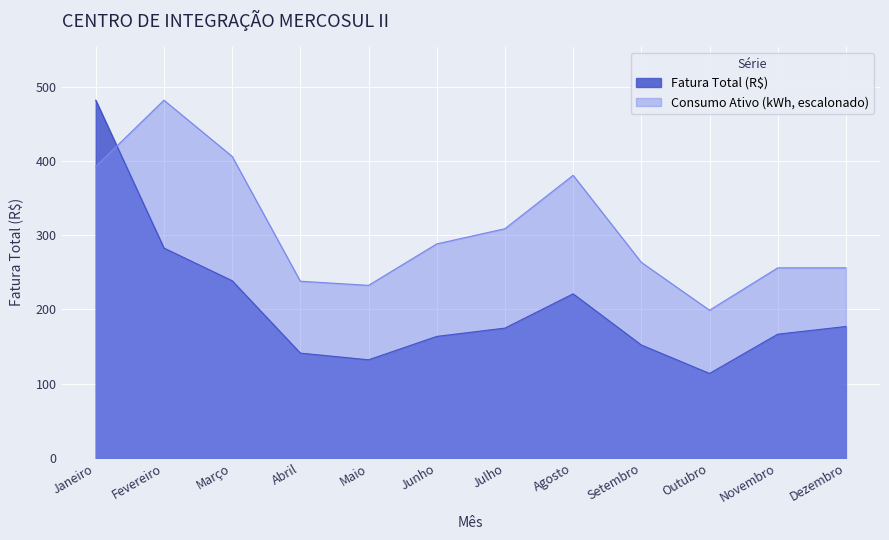

What is the sum of the Consumo Ativo (kWh) values at Janeiro and Maio?

624.9